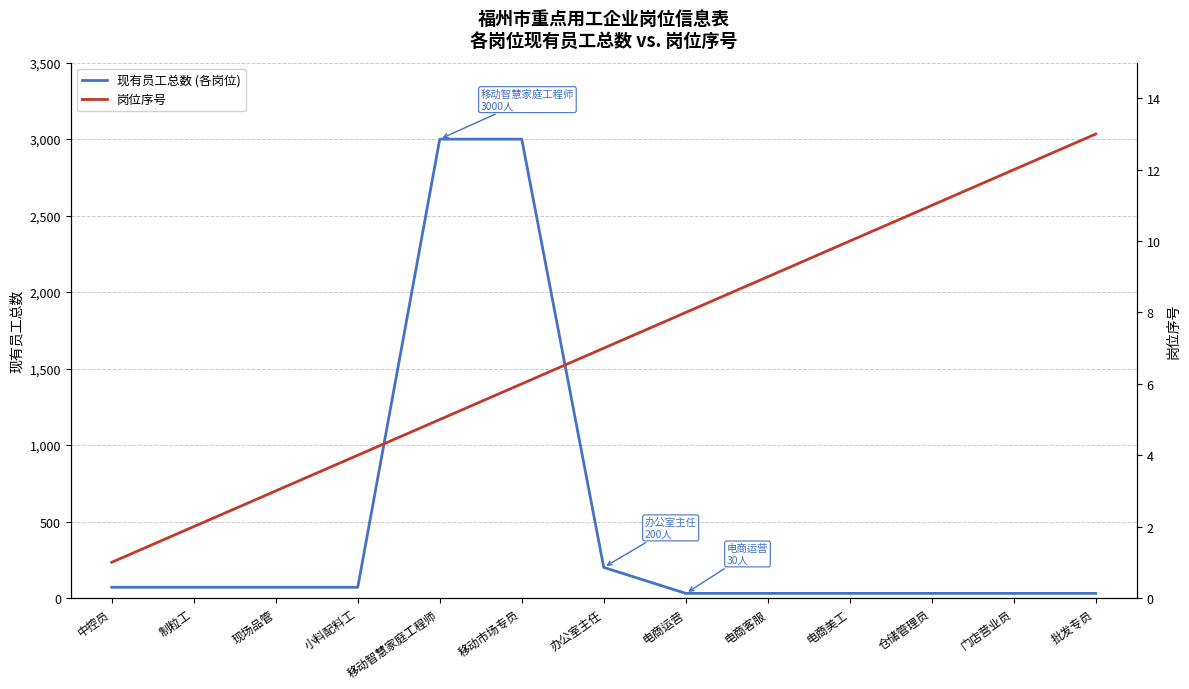

Is it true that 岗位序号 equals 10 at 电商美工?

True